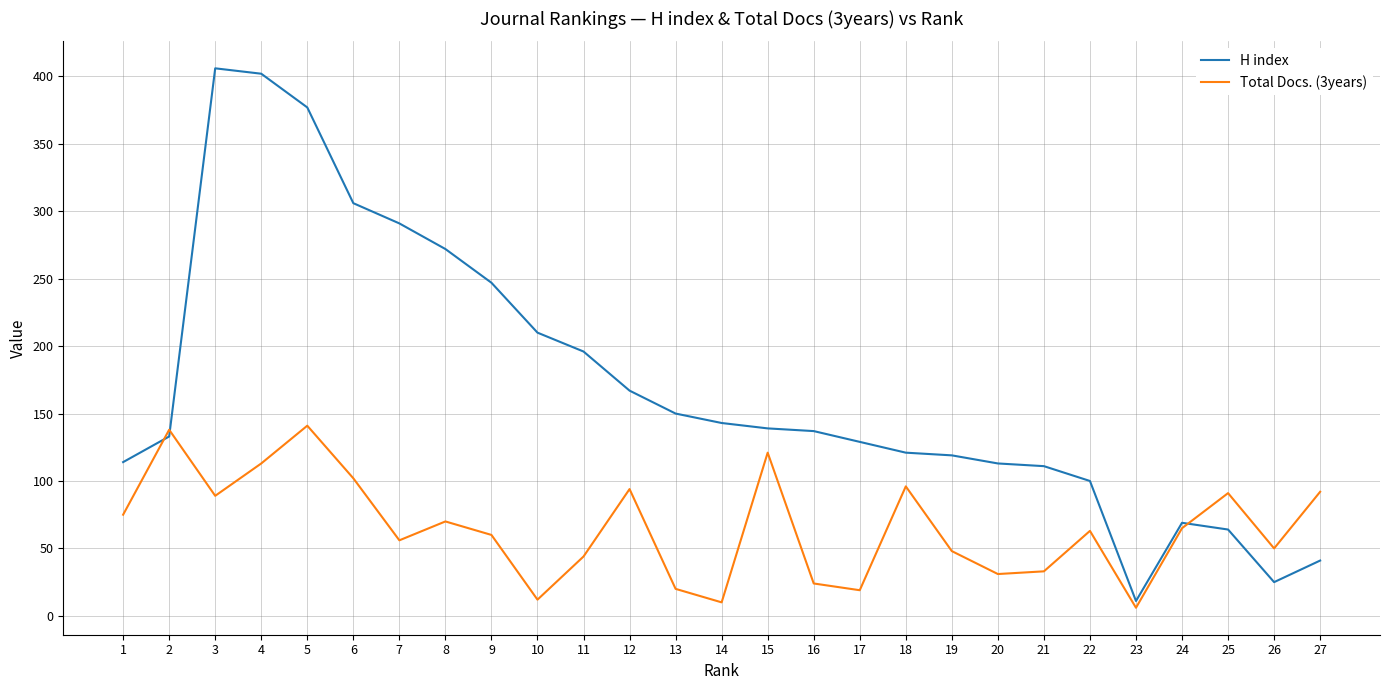

Is the value of H index at 9 greater than the value of Total Docs. (3years) at 4?

Yes